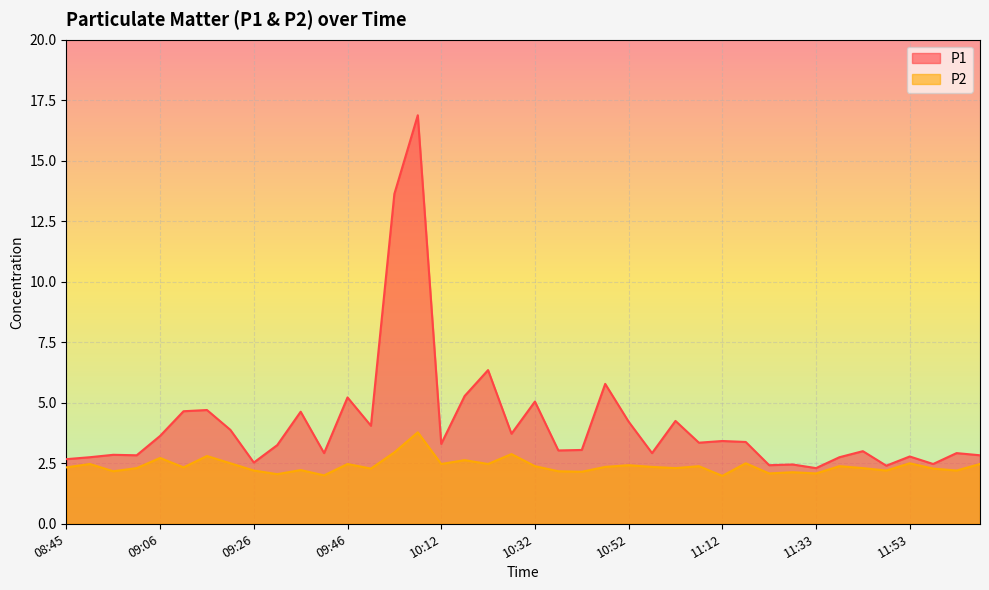

Reading left to right, extract all data points from this chart.

P1: 08:45=2.7	08:50=2.8	08:55=2.9	09:00=2.8	09:06=3.6	09:11=4.7	09:16=4.7	09:21=3.9	09:26=2.5	09:31=3.2	09:36=4.6	09:41=2.9	09:46=5.2	09:51=4.0	10:01=13.6	10:06=16.9	10:12=3.3	10:17=5.3	10:22=6.3	10:27=3.7	10:32=5.0	10:37=3.0	10:42=3.0	10:47=5.8	10:52=4.2	10:57=2.9	11:02=4.2	11:07=3.4	11:12=3.4	11:17=3.4	11:22=2.4	11:27=2.5	11:33=2.3	11:38=2.8	11:43=3.0	11:48=2.4	11:53=2.8	12:09=2.5	12:25=2.9	12:30=2.8
P2: 08:45=2.3	08:50=2.5	08:55=2.2	09:00=2.3	09:06=2.7	09:11=2.3	09:16=2.8	09:21=2.5	09:26=2.2	09:31=2.0	09:36=2.2	09:41=2.0	09:46=2.5	09:51=2.3	10:01=3.0	10:06=3.8	10:12=2.5	10:17=2.6	10:22=2.5	10:27=2.9	10:32=2.4	10:37=2.2	10:42=2.1	10:47=2.4	10:52=2.4	10:57=2.4	11:02=2.3	11:07=2.4	11:12=2.0	11:17=2.5	11:22=2.1	11:27=2.1	11:33=2.1	11:38=2.4	11:43=2.3	11:48=2.2	11:53=2.5	12:09=2.3	12:25=2.2	12:30=2.5